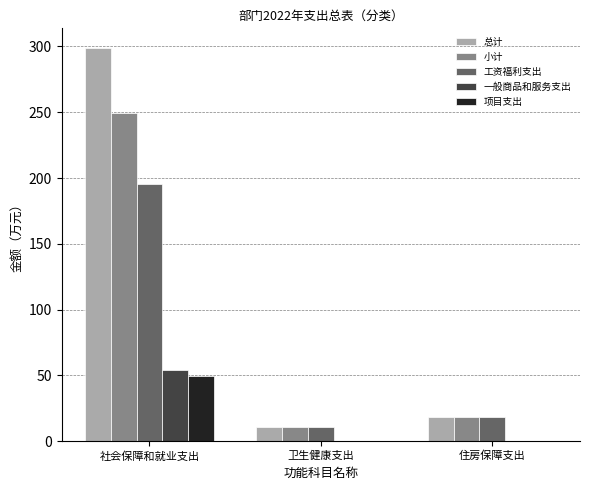

True or false: 项目支出 has a value of 24.7 at 卫生健康支出.

False